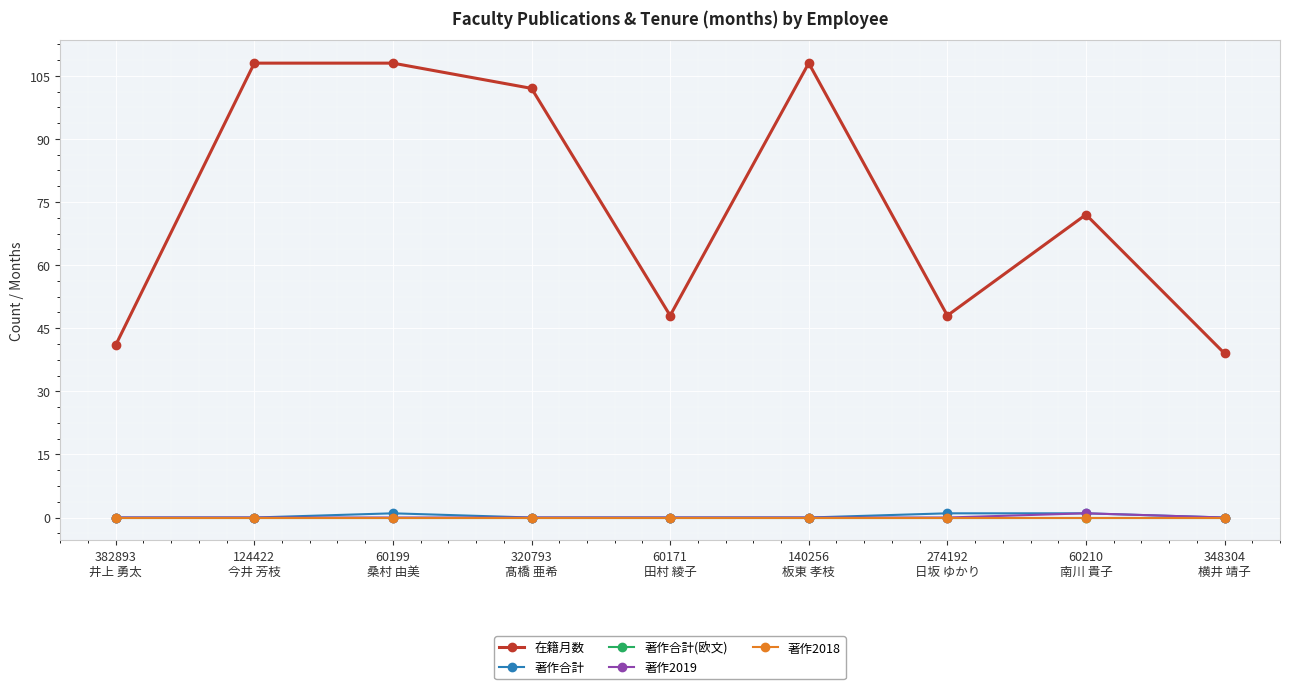

Reading left to right, transcribe all the data shown in this chart.

在籍月数: 382893
井上 勇太=41	124422
今井 芳枝=108	60199
桑村 由美=108	320793
髙橋 亜希=102	60171
田村 綾子=48	140256
板東 孝枝=108	274192
日坂 ゆかり=48	60210
南川 貴子=72	348304
横井 靖子=39
著作合計: 382893
井上 勇太=0	124422
今井 芳枝=0	60199
桑村 由美=1	320793
髙橋 亜希=0	60171
田村 綾子=0	140256
板東 孝枝=0	274192
日坂 ゆかり=1	60210
南川 貴子=1	348304
横井 靖子=0
著作合計(欧文): 382893
井上 勇太=0	124422
今井 芳枝=0	60199
桑村 由美=0	320793
髙橋 亜希=0	60171
田村 綾子=0	140256
板東 孝枝=0	274192
日坂 ゆかり=0	60210
南川 貴子=0	348304
横井 靖子=0
著作2019: 382893
井上 勇太=0	124422
今井 芳枝=0	60199
桑村 由美=0	320793
髙橋 亜希=0	60171
田村 綾子=0	140256
板東 孝枝=0	274192
日坂 ゆかり=0	60210
南川 貴子=1	348304
横井 靖子=0
著作2018: 382893
井上 勇太=0	124422
今井 芳枝=0	60199
桑村 由美=0	320793
髙橋 亜希=0	60171
田村 綾子=0	140256
板東 孝枝=0	274192
日坂 ゆかり=0	60210
南川 貴子=0	348304
横井 靖子=0